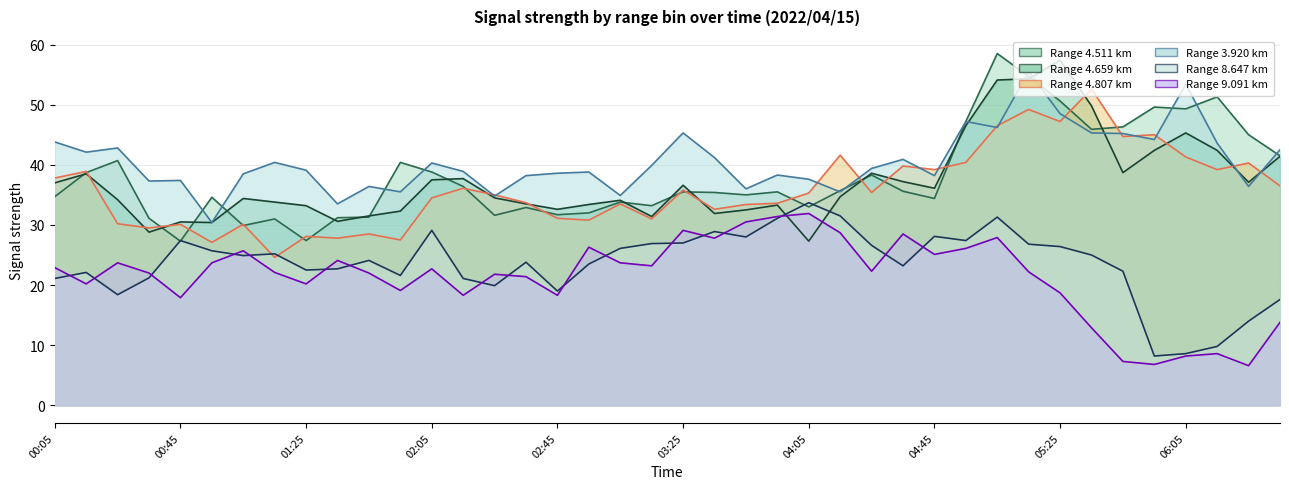

What is the label of the 26th point from the right?

2022/04/15 02:25